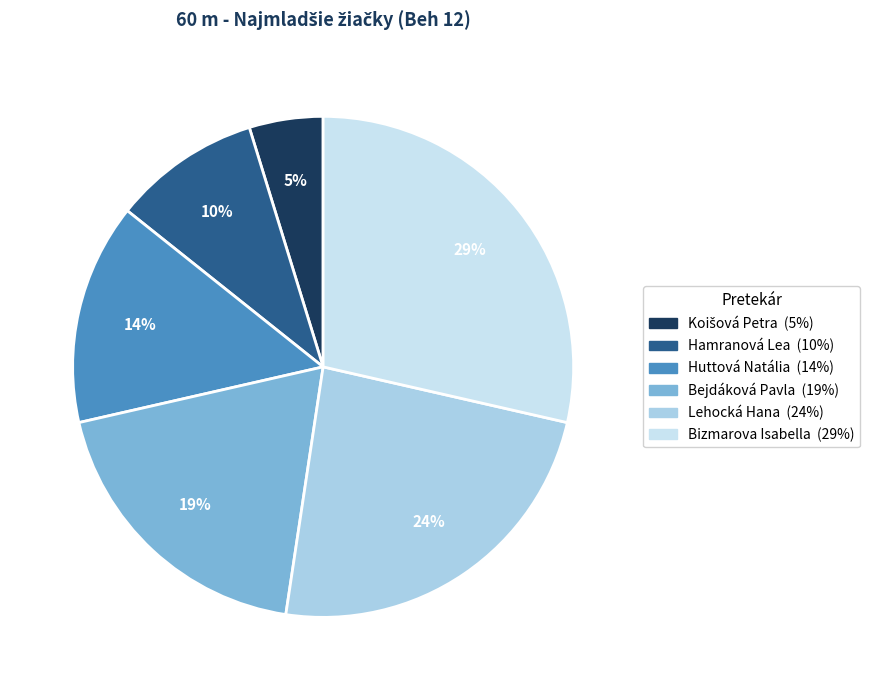

Count the number of slices in the pie.

6